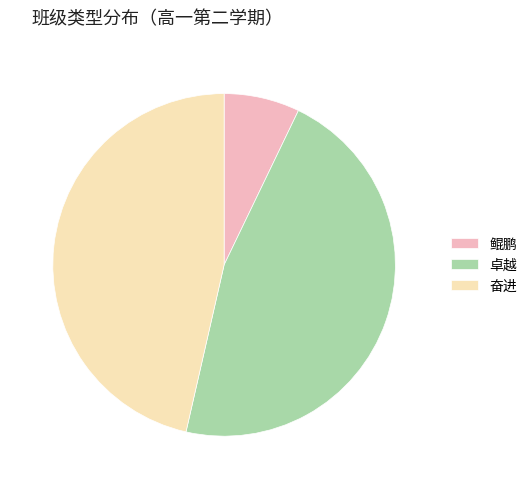

Is it true that 卓越 is 46% of the pie?

True